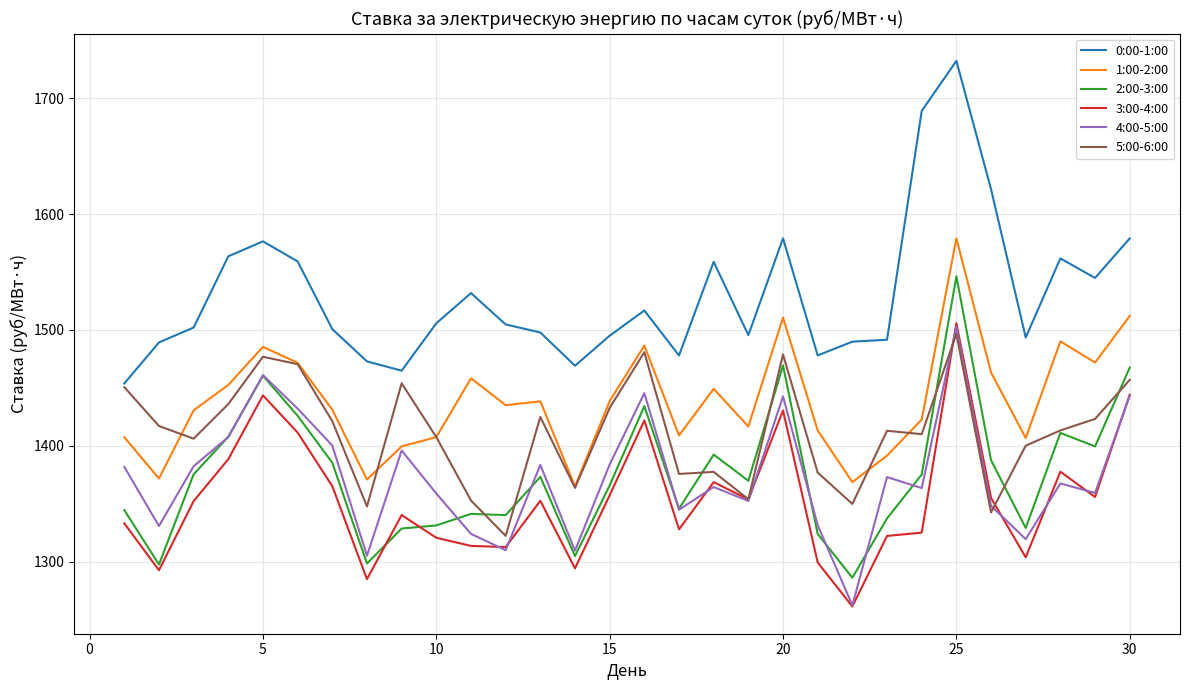

What is the maximum value for 4:00-5:00?

1502.8